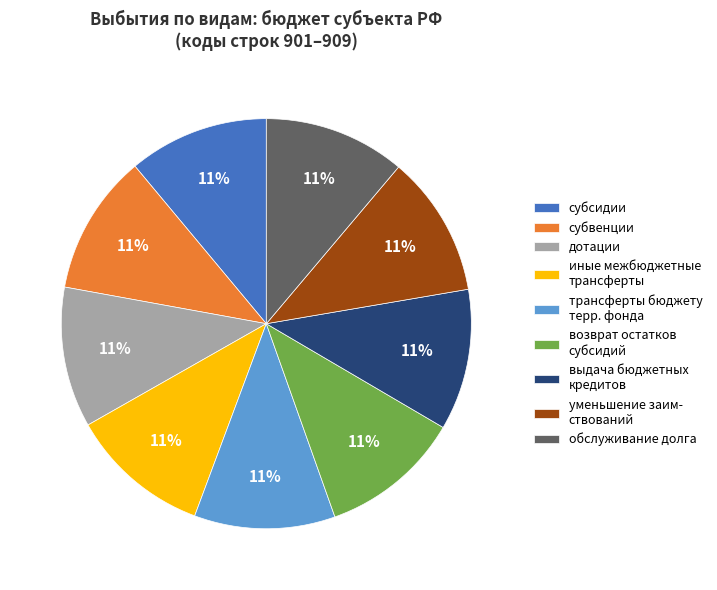

Is there any slice that represents more than half of the pie?

No